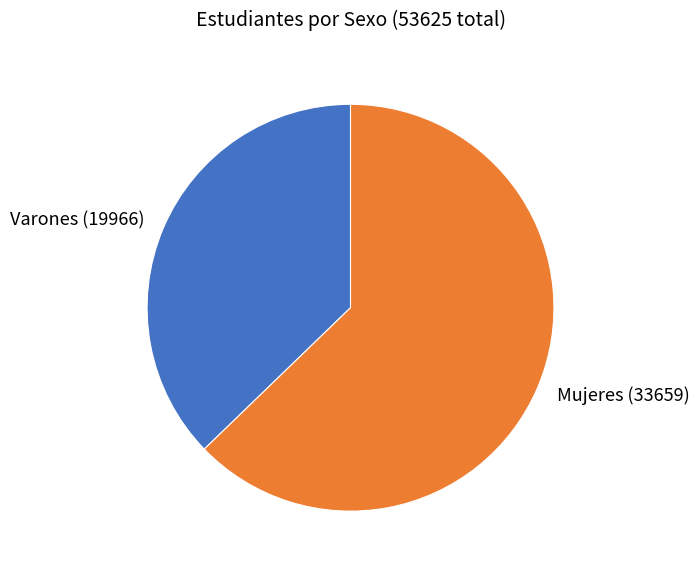

Approximately how many times larger is the value at Varones compared to Mujeres?

0.6